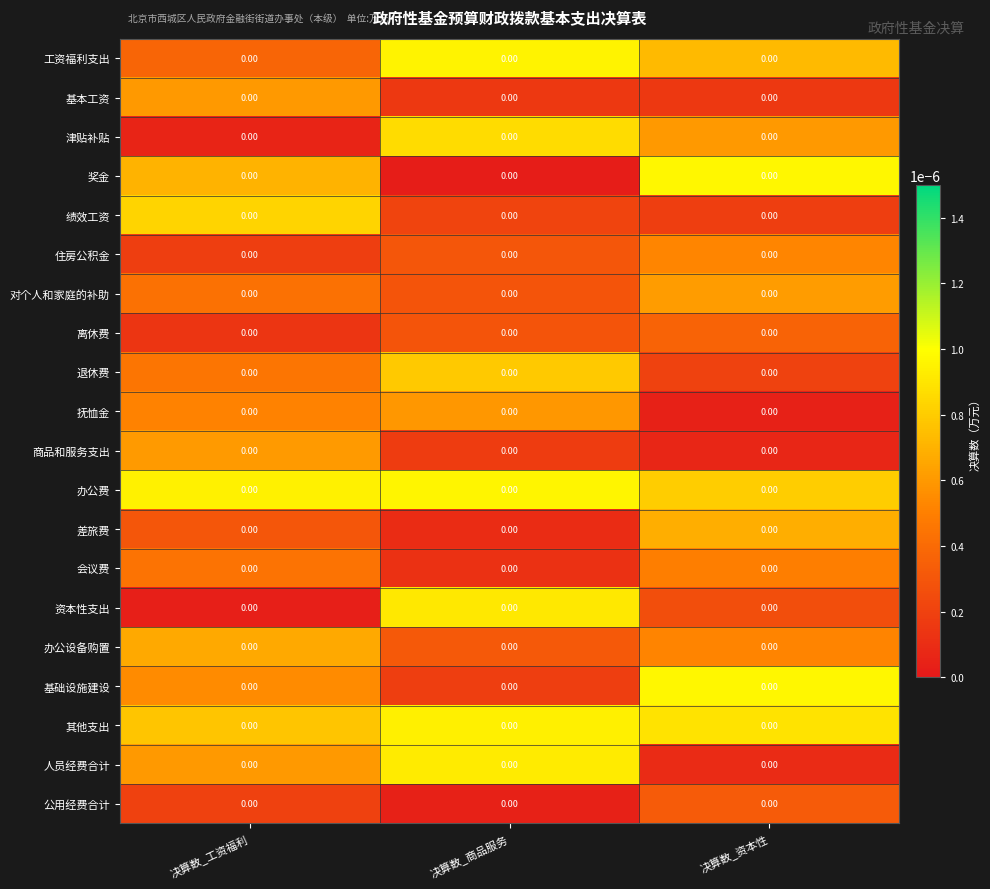

At which label is 工资福利支出 closest to 0?

决算数_工资福利